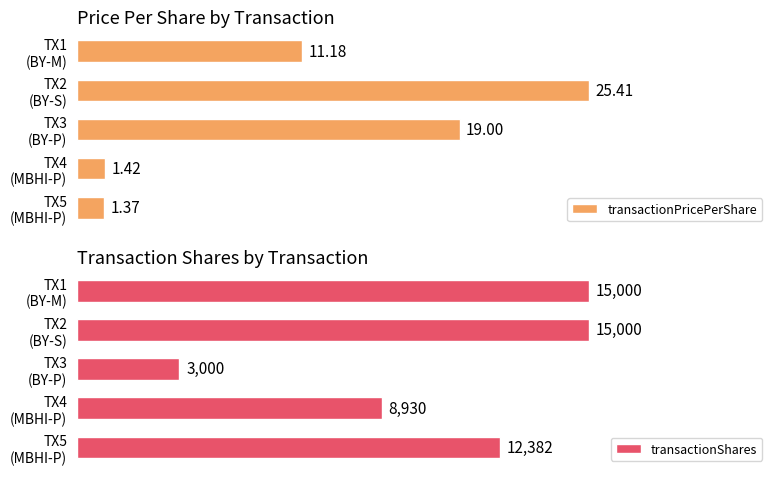

The value of transactionShares at TX3 (BY-P) is 1967.2. True or false?

False